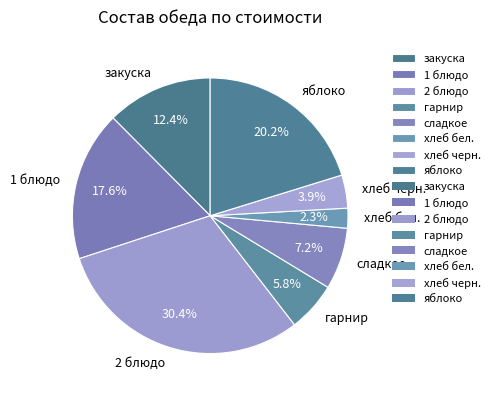

To the nearest percent, what is the difference between the хлеб бел. and закуска slice percentages?

10%